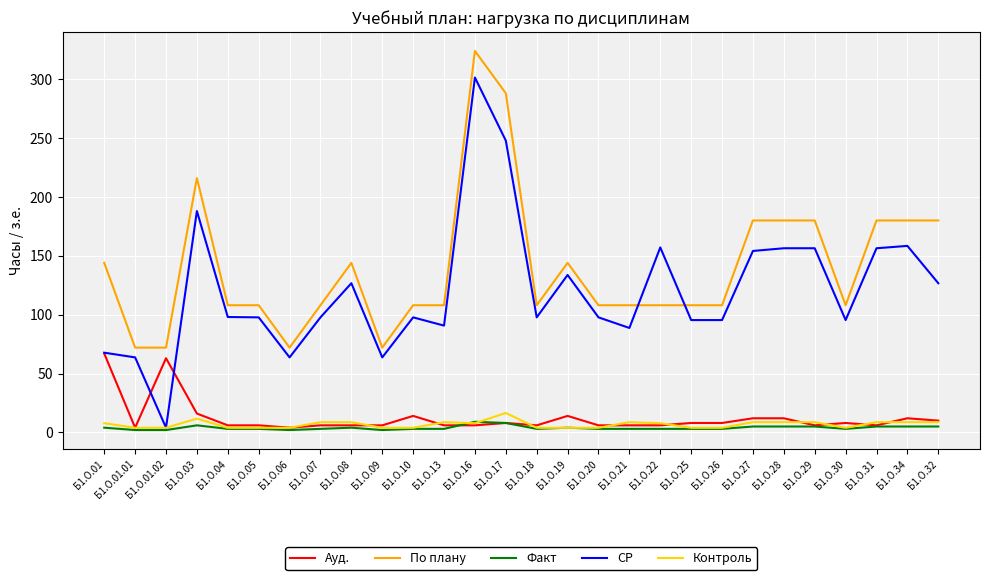

Rank the series by their maximum value, from highest to lowest.

По плану, СР, Ауд., Контроль, Факт